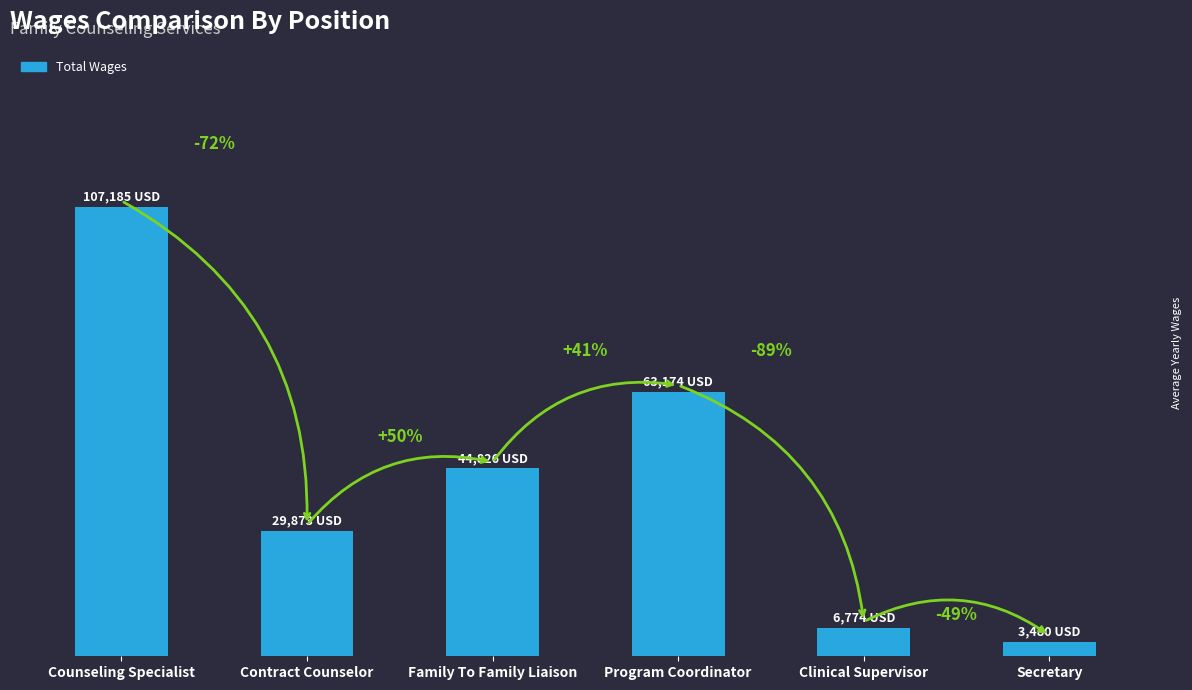

At which label is the value closest to 55332?

Program Coordinator